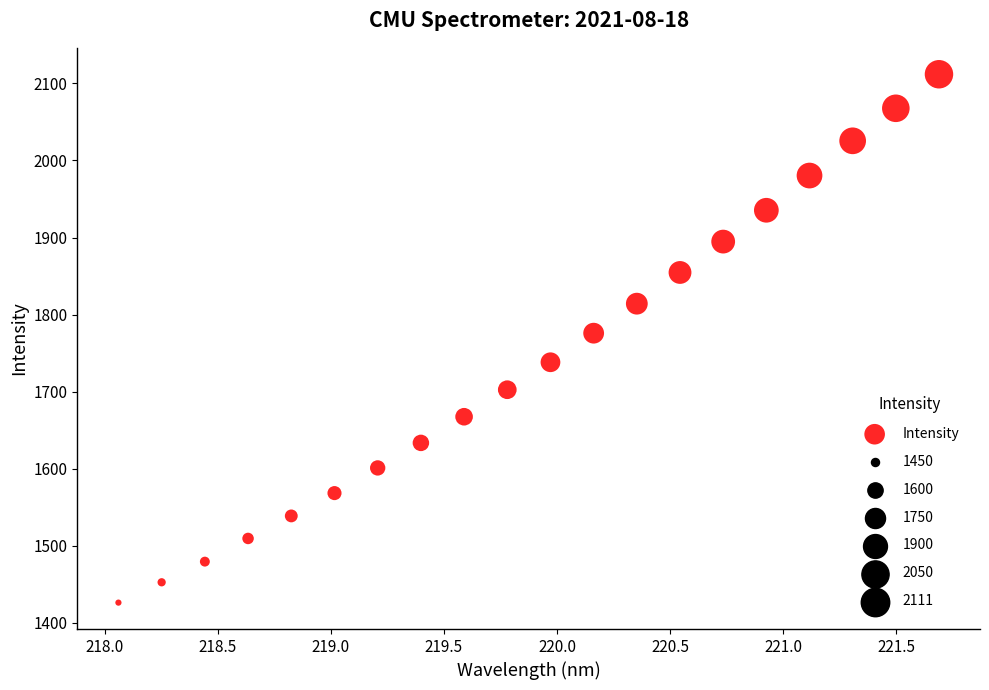

What is the range of Y values (max minus min)?

685.5